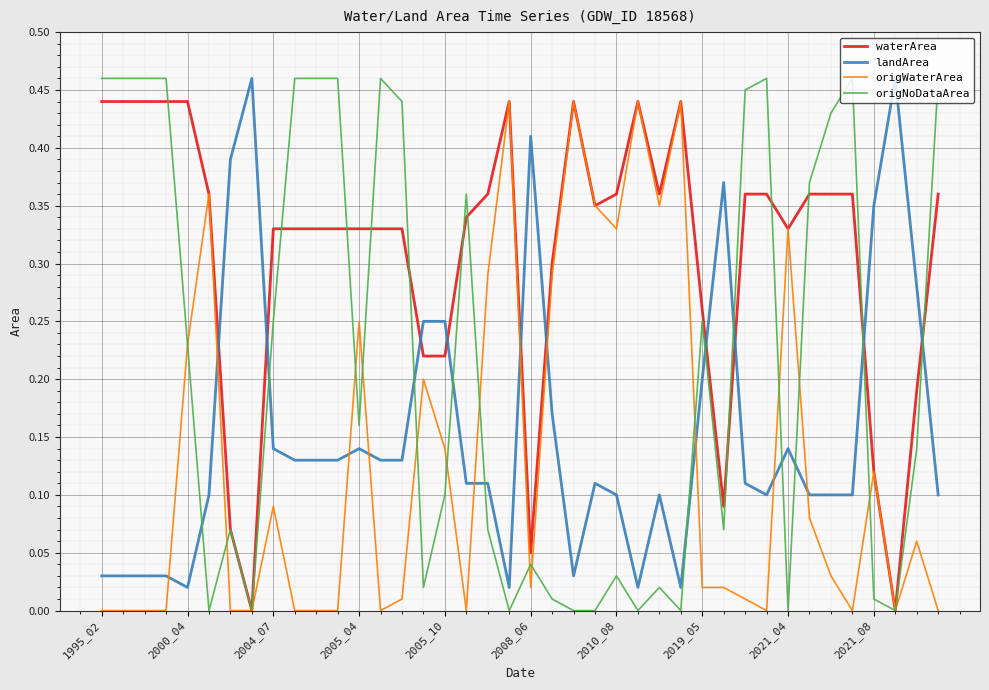

Is this an area chart (filled region under the line)?

No